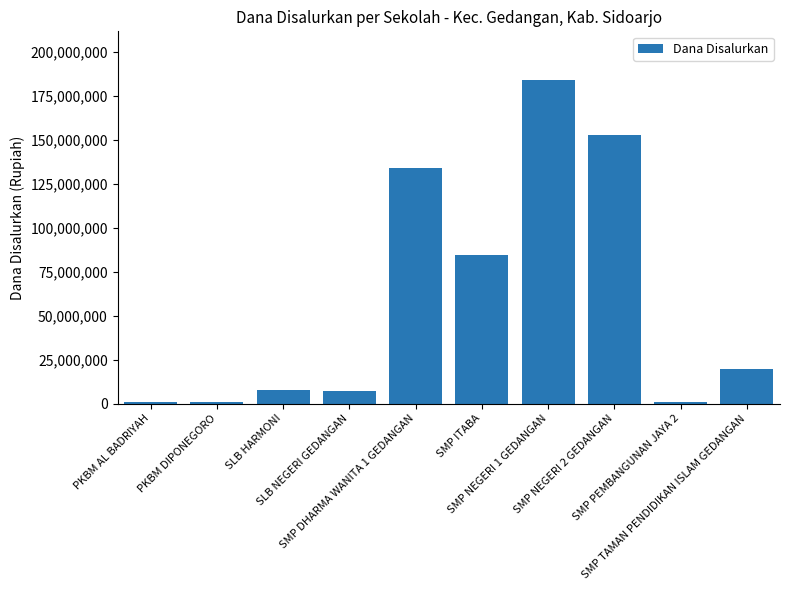

At which label does the data first exceed 19875000?

SMP DHARMA WANITA 1 GEDANGAN